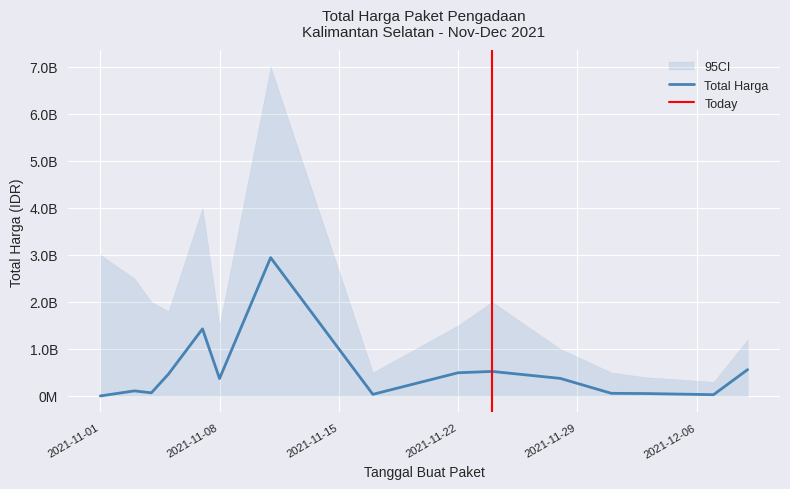

Where is the data nearest to the value 1469948870?

2021-11-07